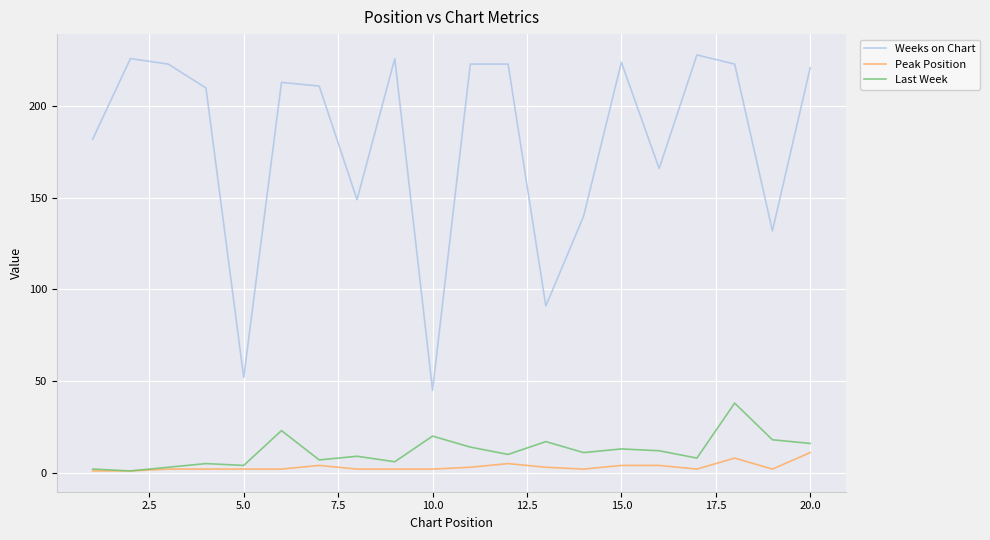

True or false: Weeks on Chart and Last Week intersect in this chart.

False